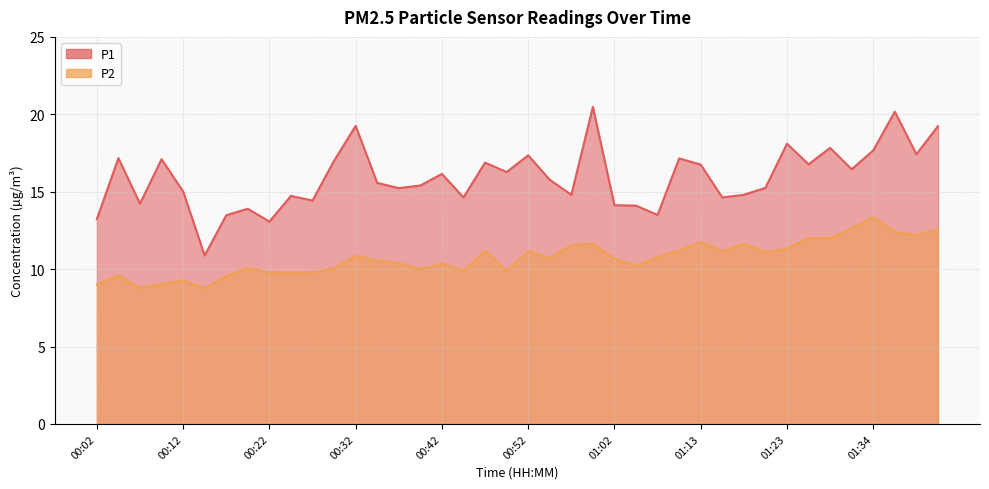

The value of P1 at 00:22 is 13.1. True or false?

True